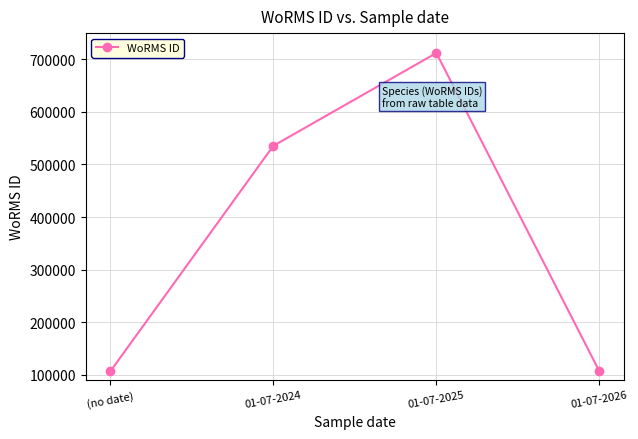

What is the difference between the values at 01-07-2024 and (no date)?

429355